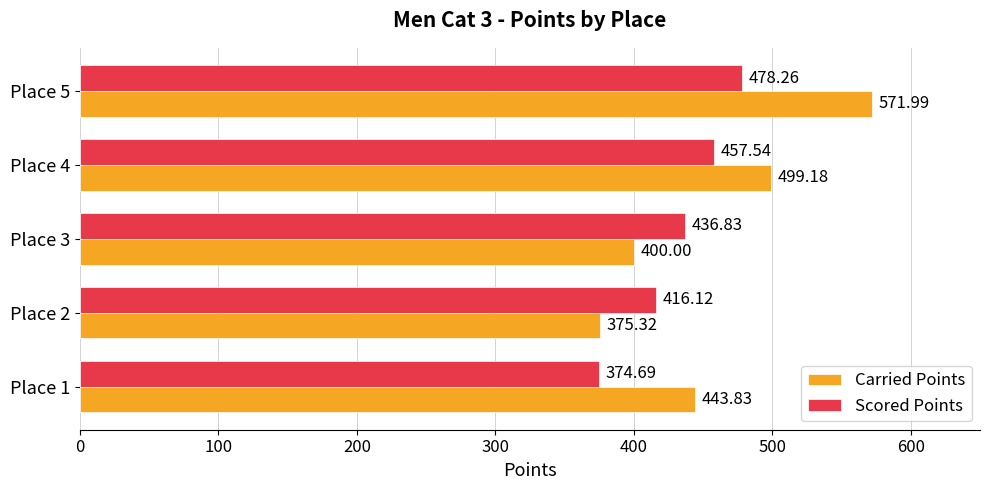

Which series has the largest total across all categories?

Carried Points